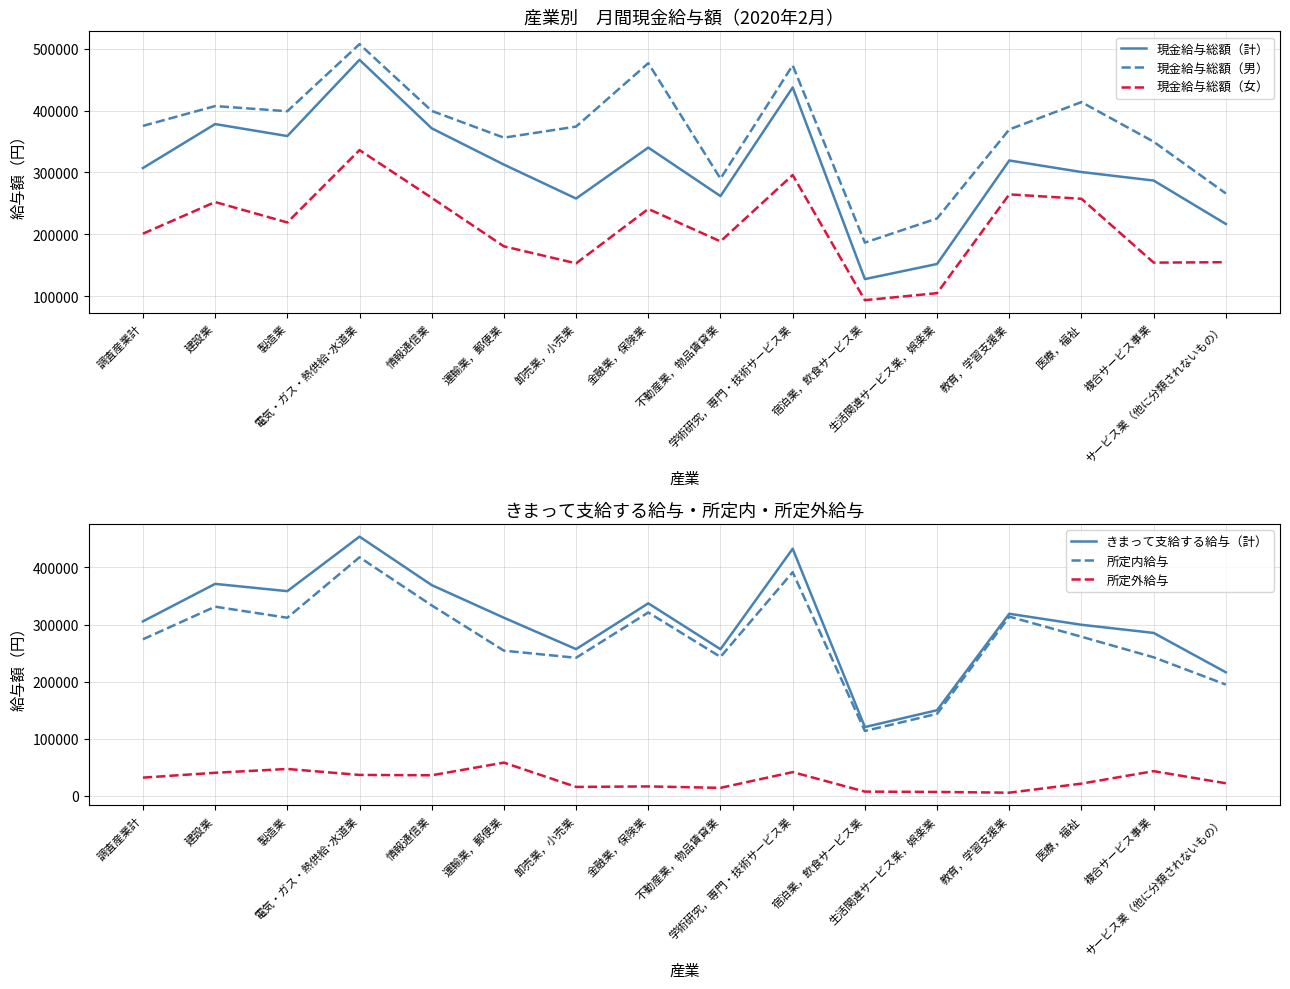

True or false: 現金給与総額（女） and きまって支給する給与（計） intersect in this chart.

False